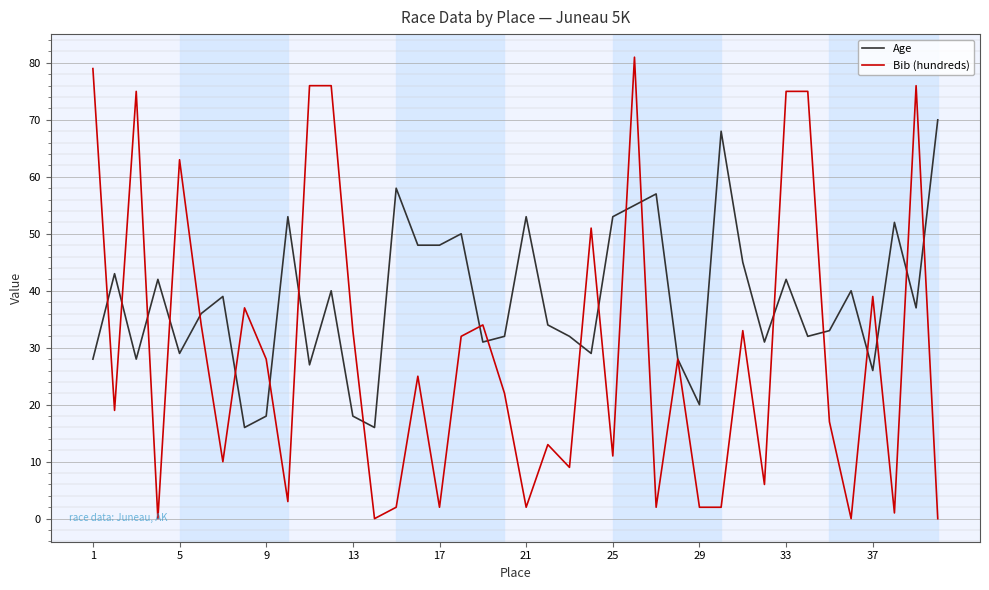

Which series has the largest range (max minus min)?

Bib (hundreds)